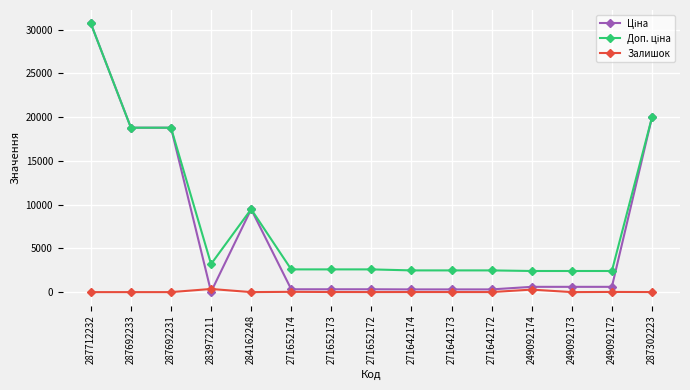

What is the total value across all series at 287712232?

61434.3